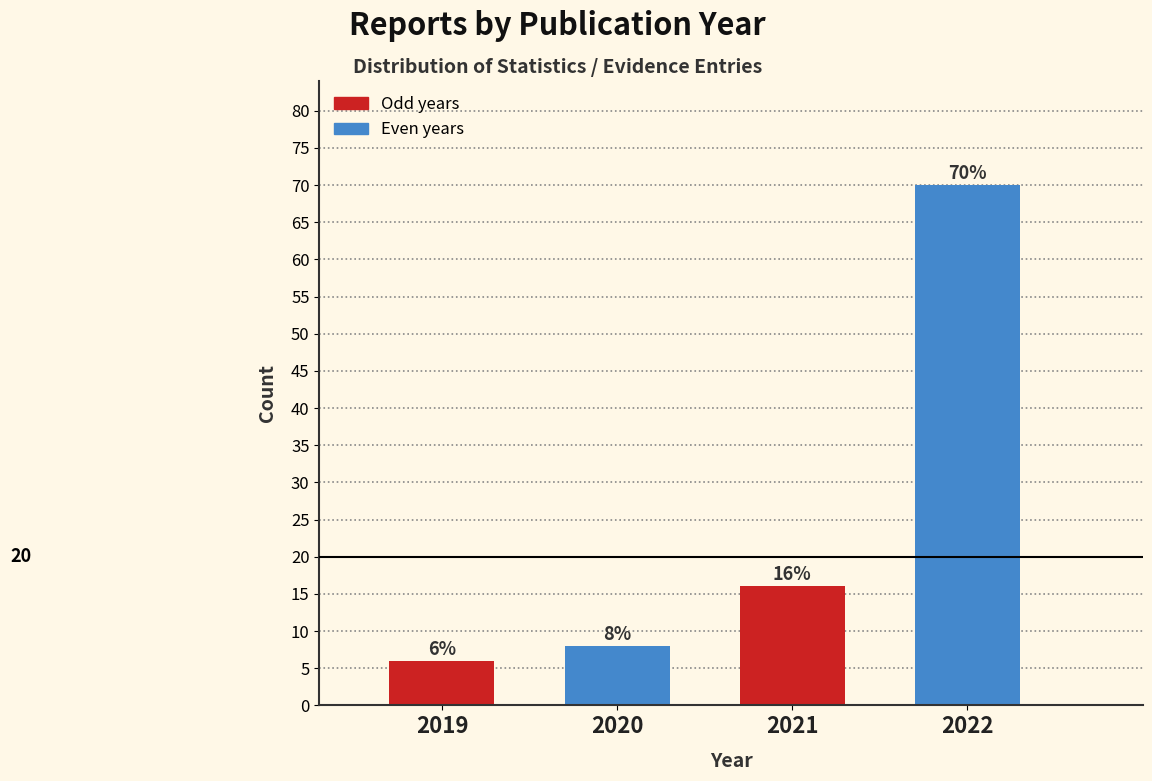

Reading left to right, list all the values displayed in this chart.

6	8	16	70